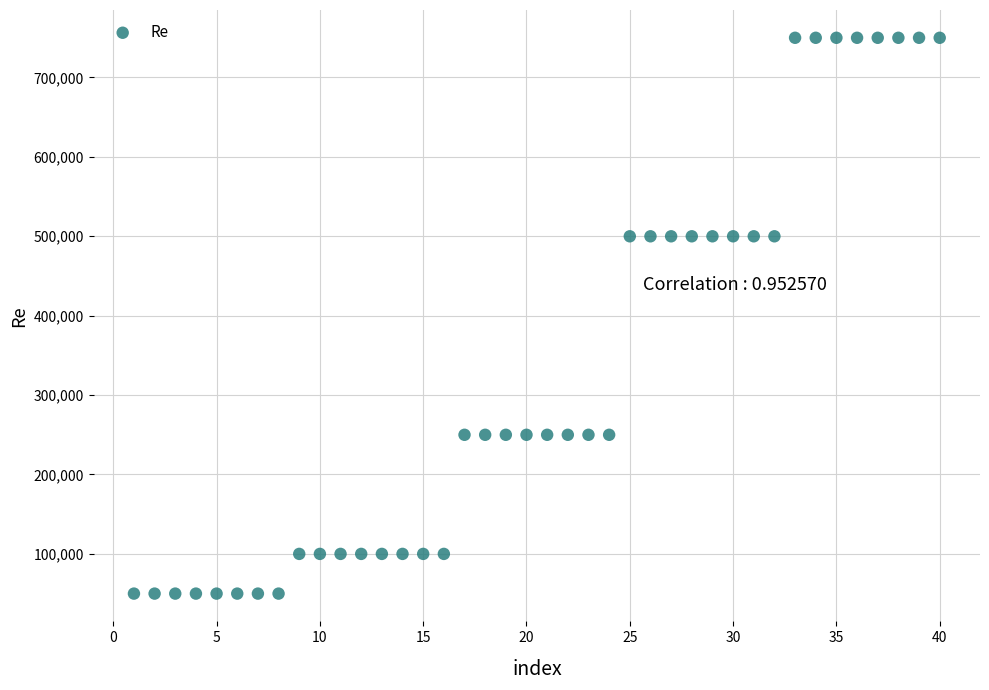

What is the range of X values (max minus min)?

39